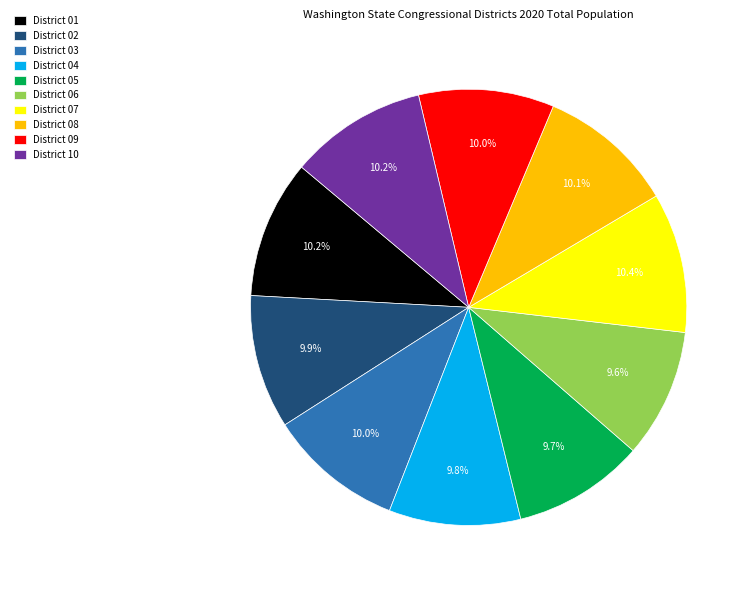

What is the ratio of the value at District 06 to the value at District 09?

1.0